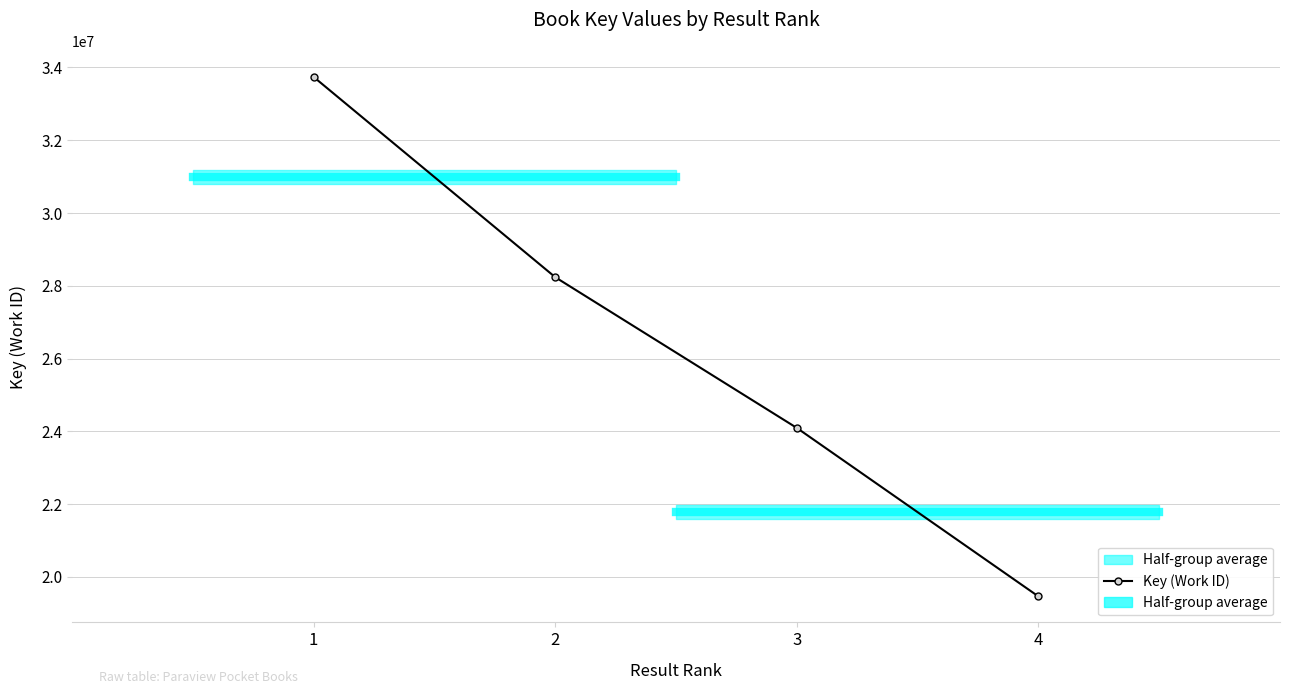

True or false: there are more than 0 points higher than both neighbors.

False